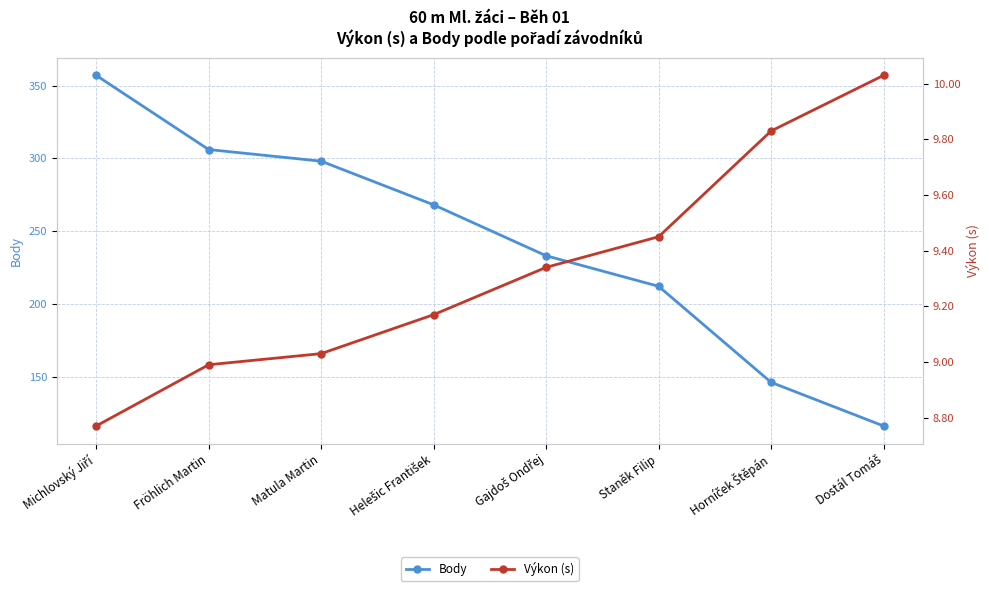

Reading left to right, extract all data points from this chart.

Body: 357.0	306.0	298.0	268.0	233.0	212.0	146.0	116.0
Výkon (s): 8.8	9.0	9.0	9.2	9.3	9.4	9.8	10.0